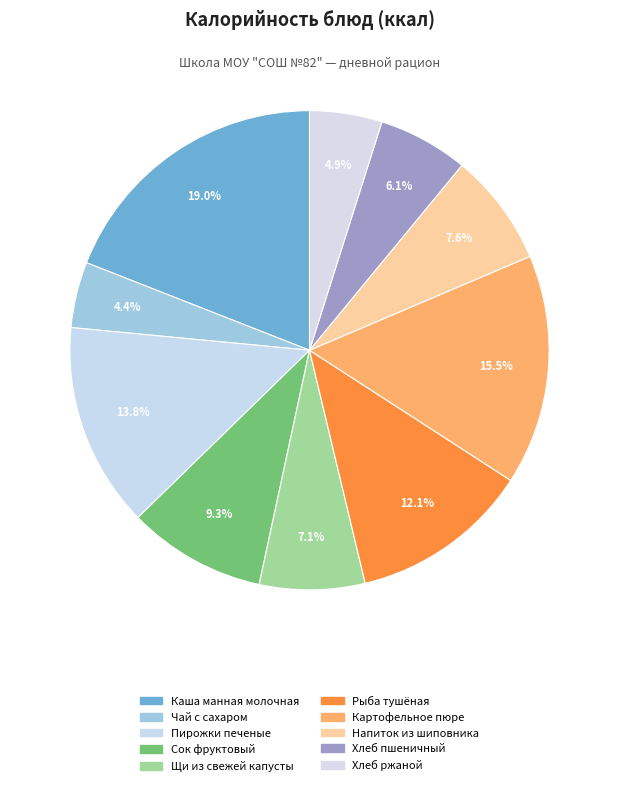

To the nearest percent, what is the difference between the Пирожки печеные and Напиток из шиповника slice percentages?

6%